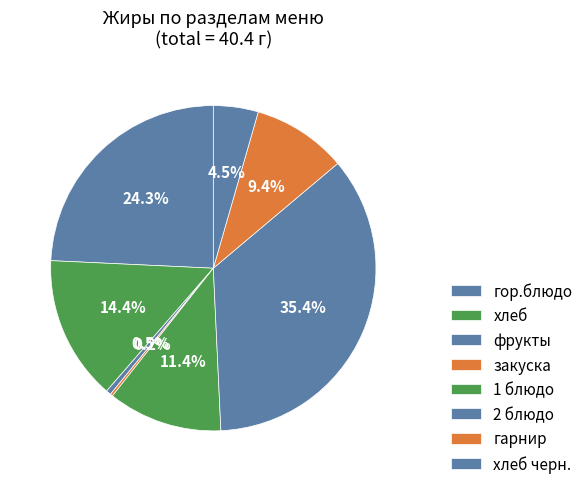

Between 2 блюдо and закуска, which is larger?

2 блюдо